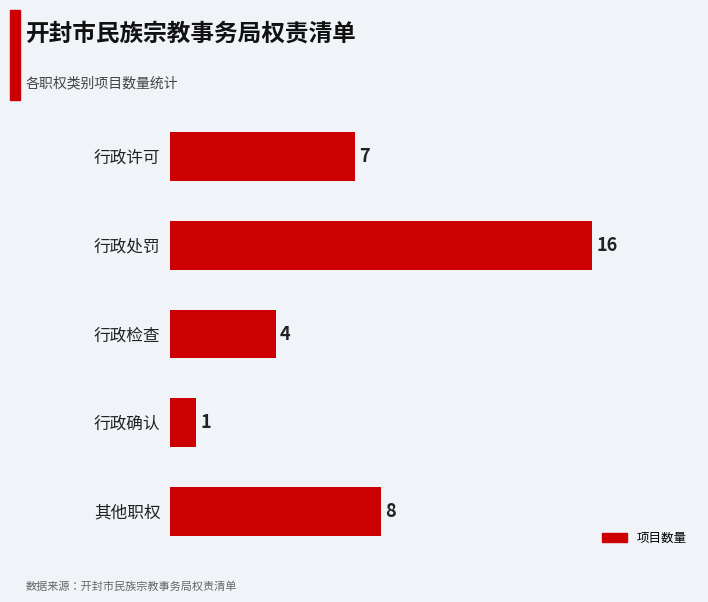

What is the label of the 2nd bar from the top?

行政处罚